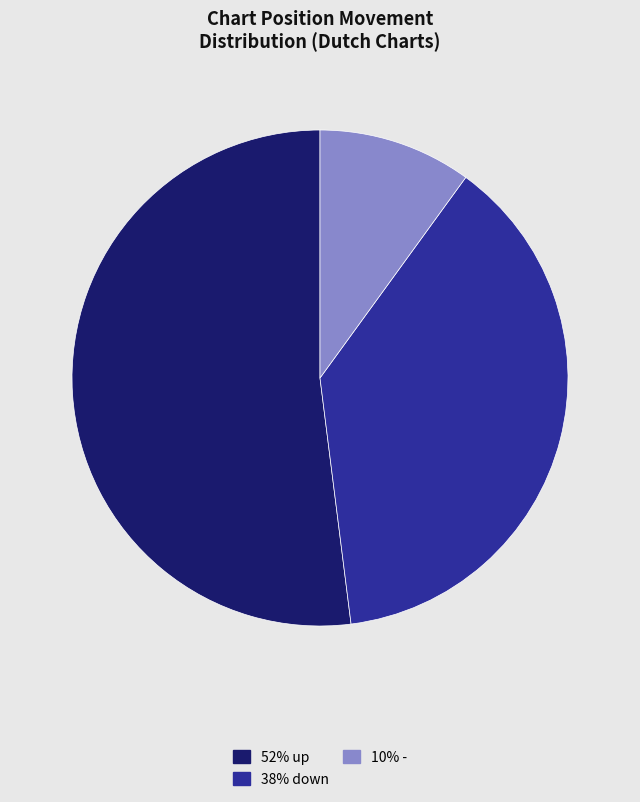

Is there any slice that represents more than half of the pie?

Yes